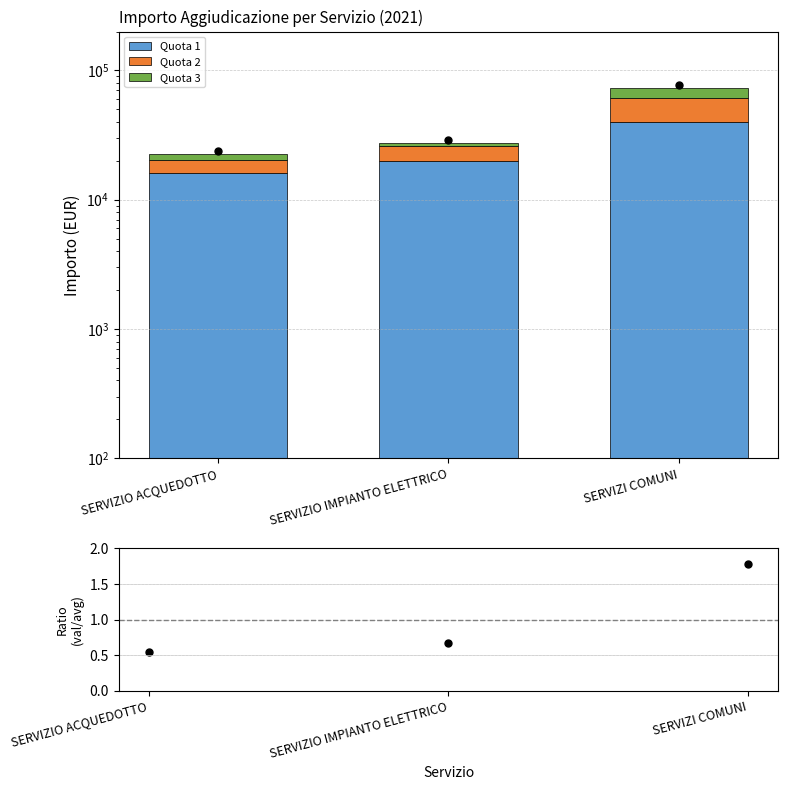

What are all the series names shown in the legend?

Quota 1, Quota 2, Quota 3